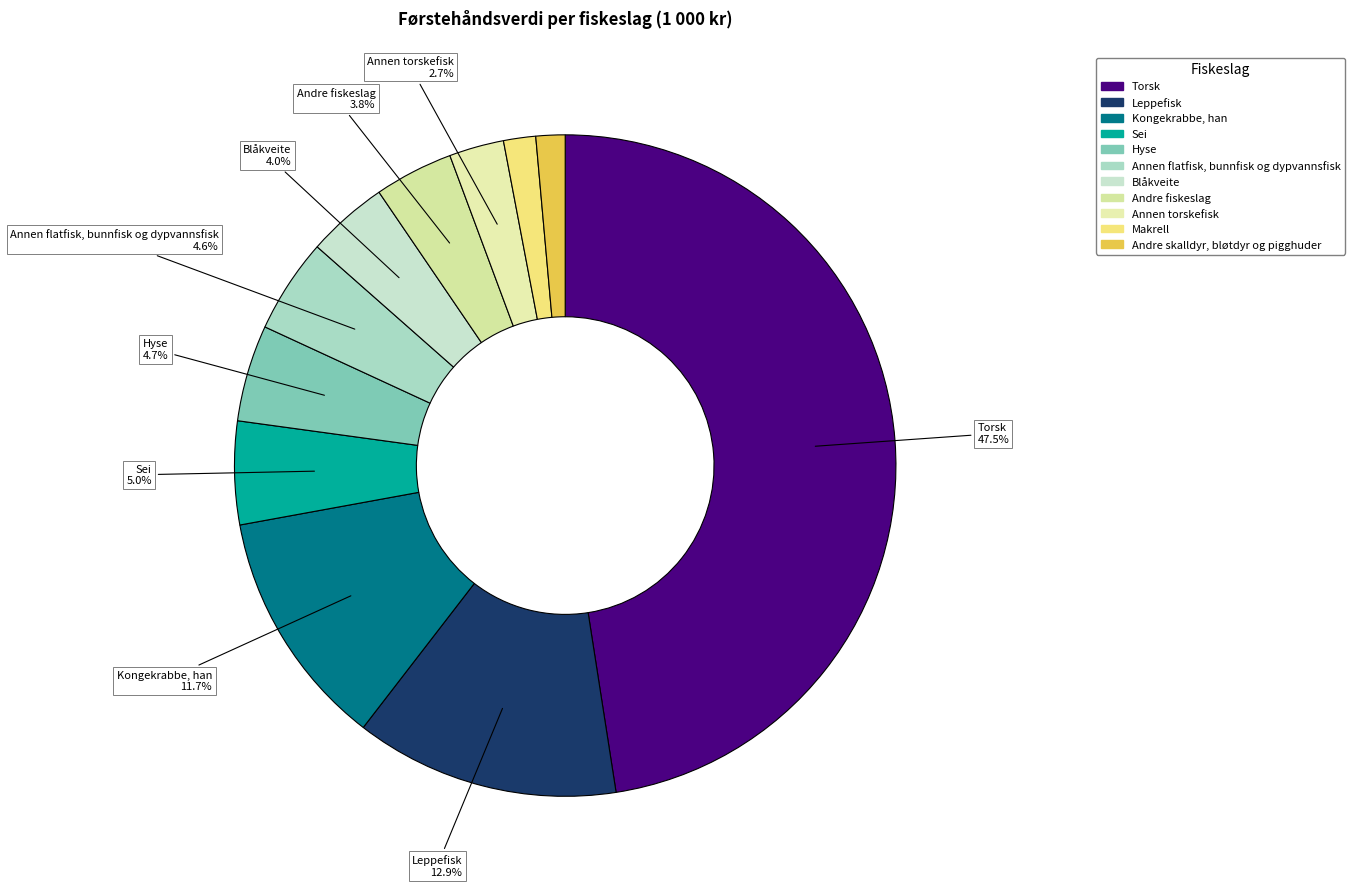

Rank the categories by value from highest to lowest.

Torsk, Leppefisk, Kongekrabbe, han, Sei, Hyse, Annen flatfisk, bunnfisk og dypvannsfisk, Blåkveite, Andre fiskeslag, Annen torskefisk, Makrell, Andre skalldyr, bløtdyr og pigghuder